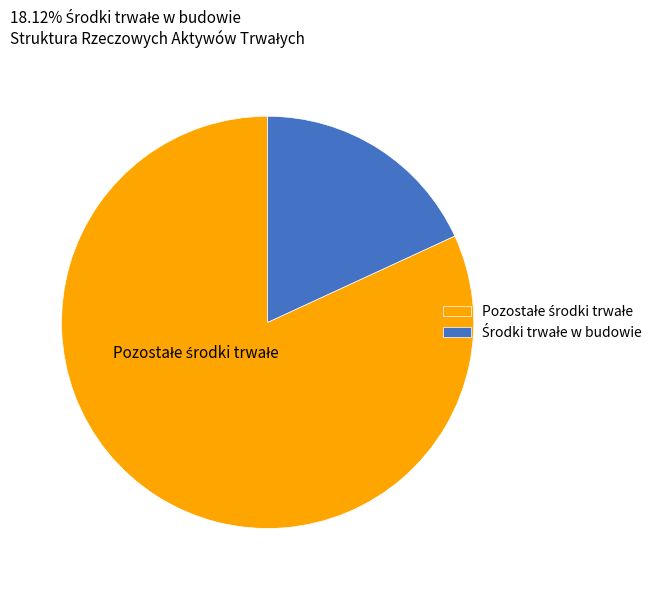

Count the number of slices in the pie.

2